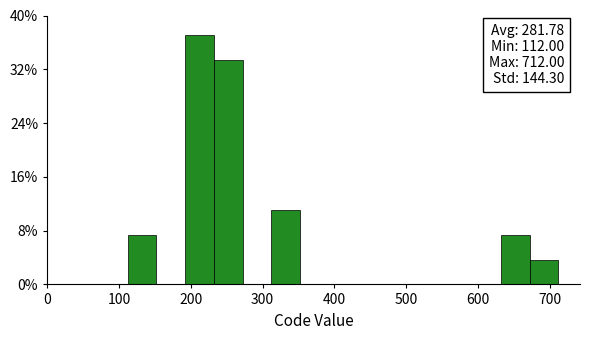

Which range on the x-axis has the tallest bar?

192 to 232